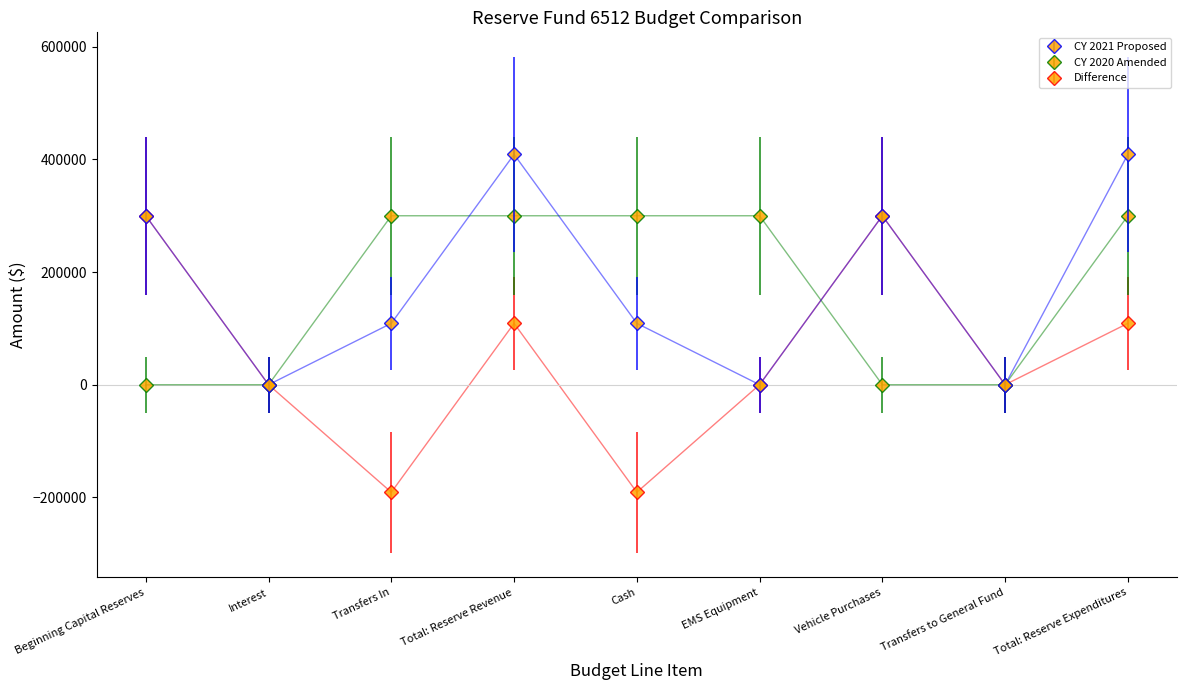

Reading right to left, what are all the values shown in this chart?

CY 2021 Proposed: Total: Reserve Expenditures=409000	Transfers to General Fund=0	Vehicle Purchases=300000	EMS Equipment=0	Cash=109000	Total: Reserve Revenue=409000	Transfers In=109000	Interest=0	Beginning Capital Reserves=300000
CY 2020 Amended: Total: Reserve Expenditures=300000	Transfers to General Fund=0	Vehicle Purchases=0	EMS Equipment=300000	Cash=300000	Total: Reserve Revenue=300000	Transfers In=300000	Interest=0	Beginning Capital Reserves=0
Difference: Total: Reserve Expenditures=109000	Transfers to General Fund=0	Vehicle Purchases=300000	EMS Equipment=0	Cash=-191000	Total: Reserve Revenue=109000	Transfers In=-191000	Interest=0	Beginning Capital Reserves=300000